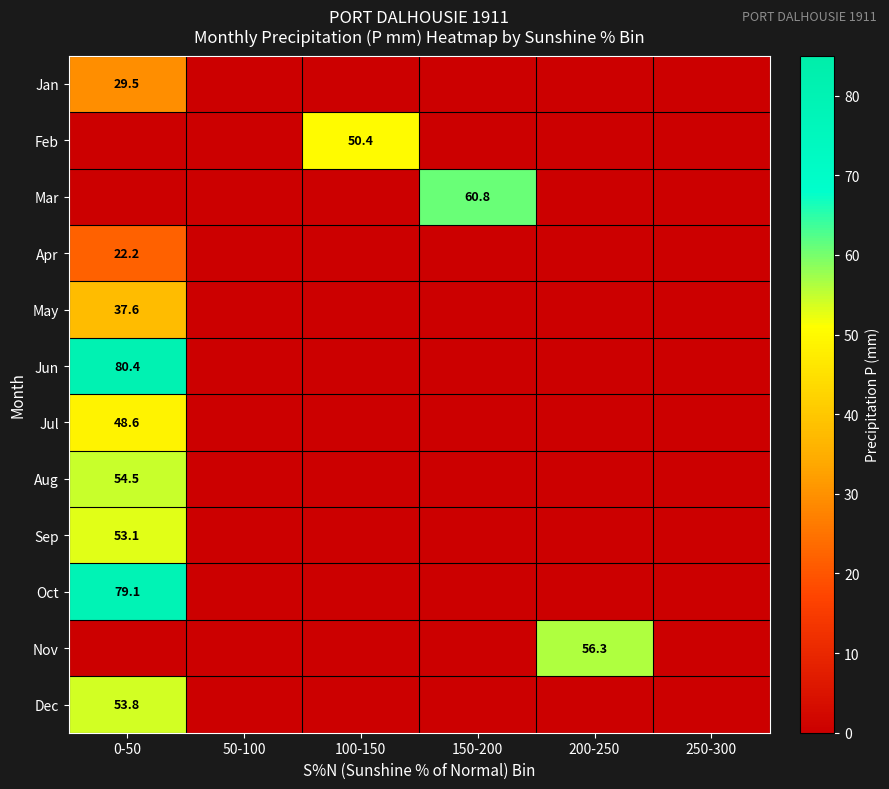

Which series has the largest total across all categories?

Jun